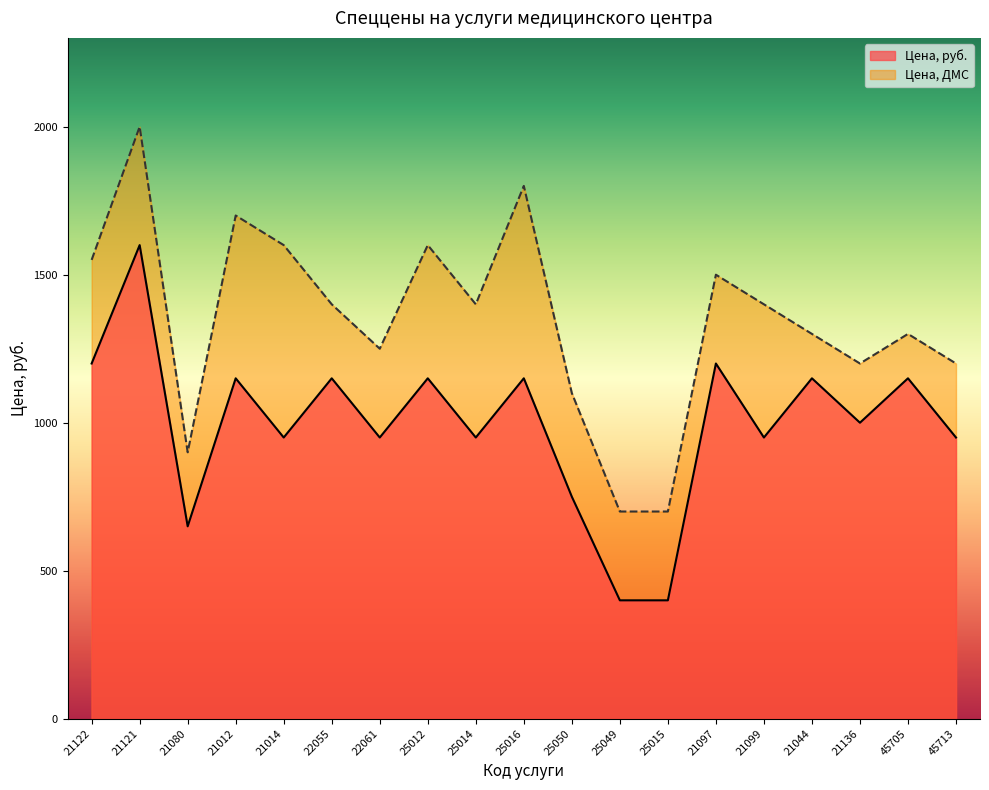

List the series in order of their peak value, lowest first.

Цена, руб., Цена, ДМС